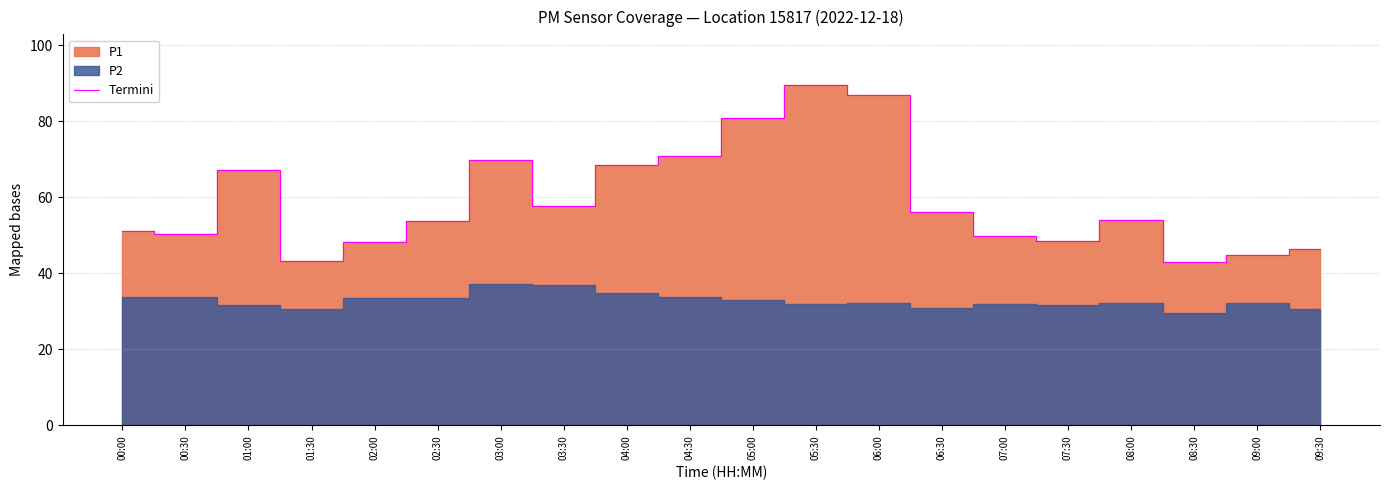

Reading right to left, transcribe all the data shown in this chart.

09:30=46.3	09:00=44.9	08:30=42.9	08:00=54.0	07:30=48.5	07:00=49.8	06:30=56.0	06:00=87.0	05:30=89.4	05:00=80.7	04:30=71.0	04:00=68.5	03:30=57.6	03:00=69.8	02:30=53.7	02:00=48.4	01:30=43.2	01:00=67.1	00:30=50.2	00:00=51.1